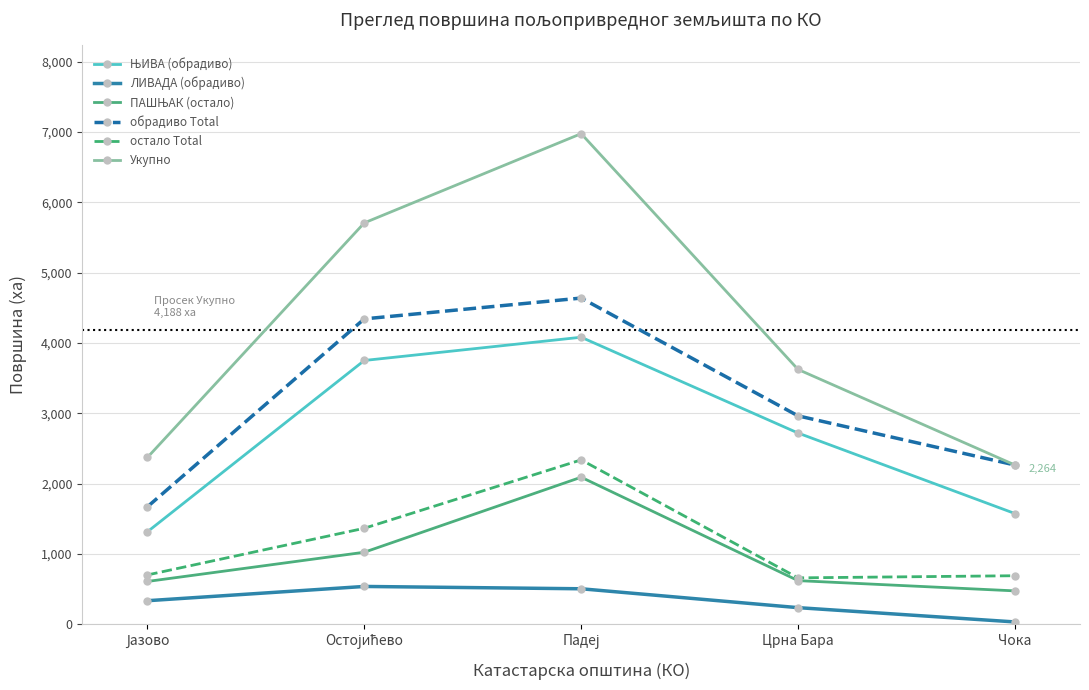

Which series has the largest range (max minus min)?

Укупно